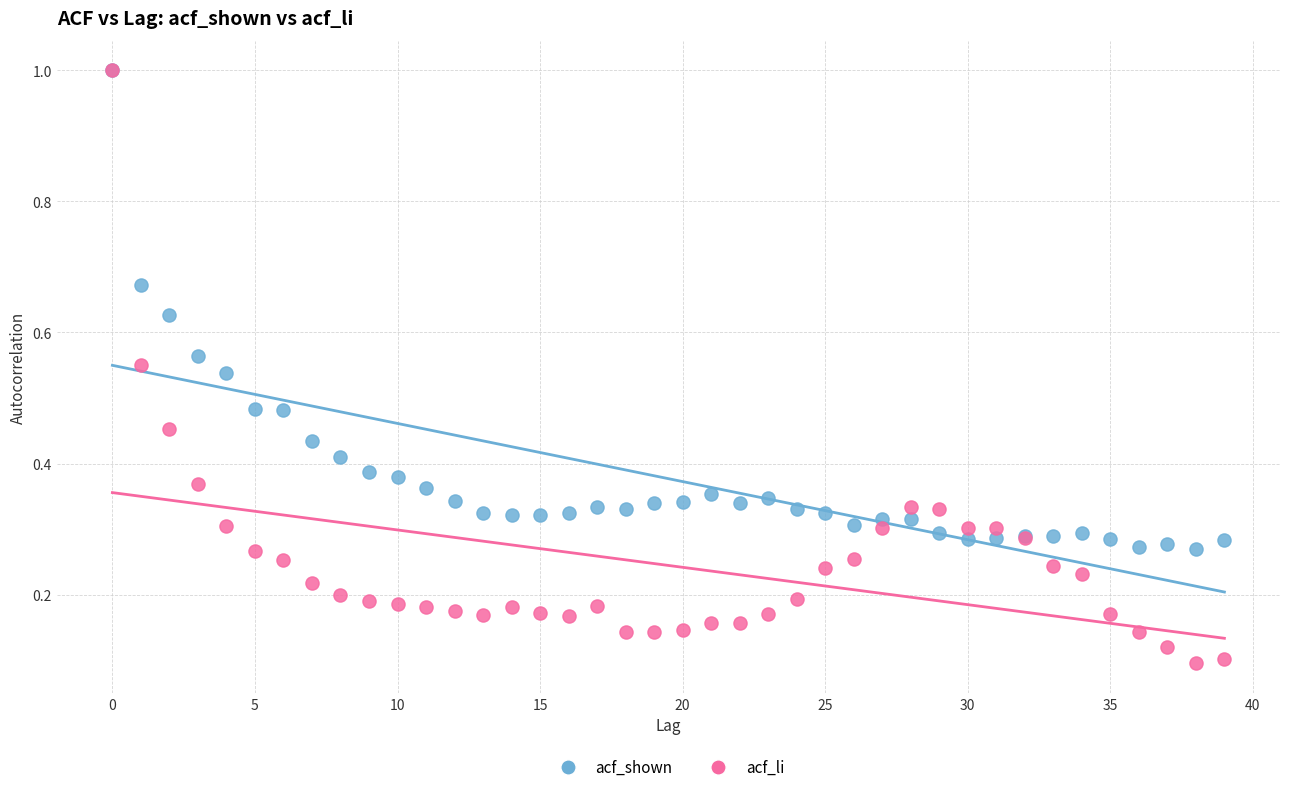

What are all the series names shown in the legend?

acf_shown, acf_li